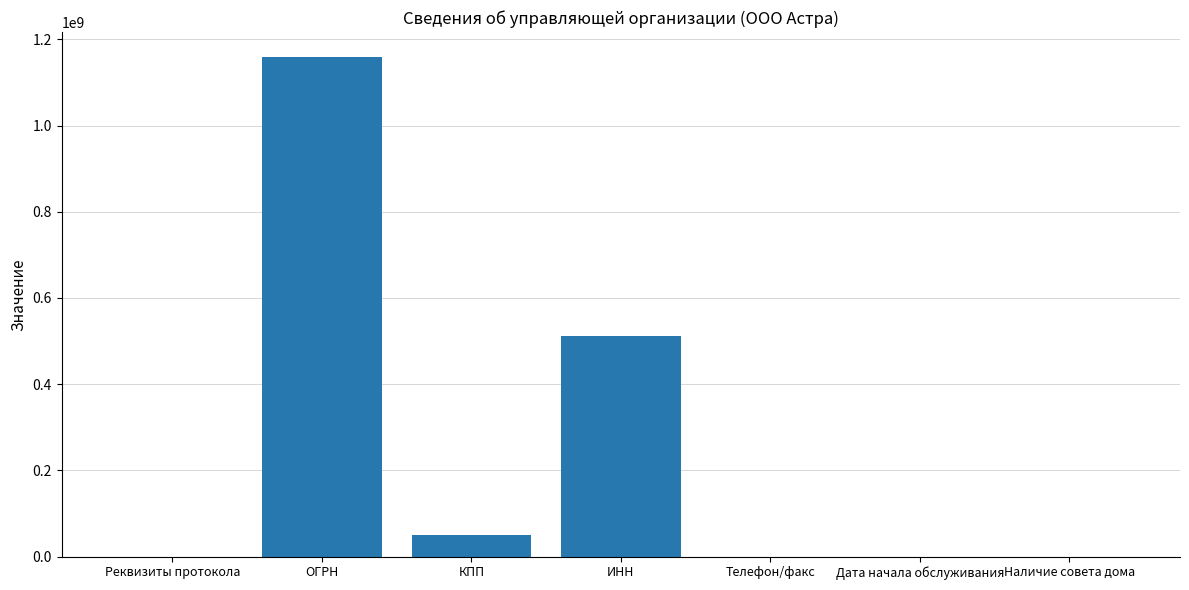

Which label corresponds to the largest value in the chart?

ОГРН